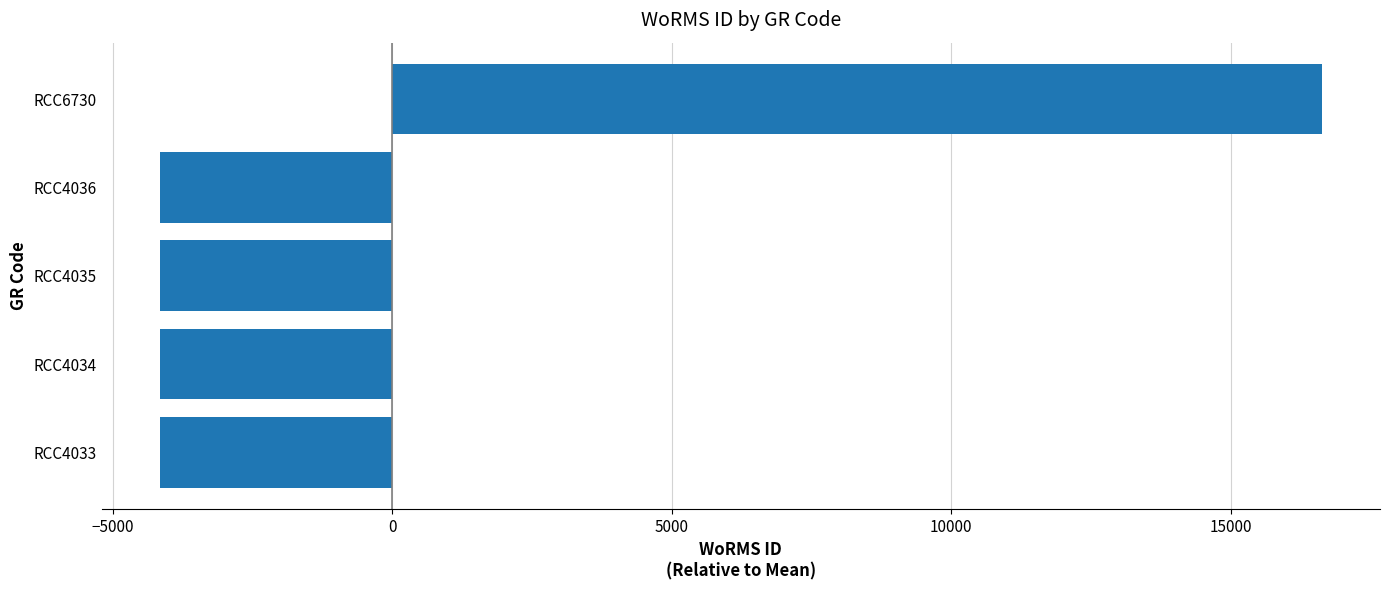

How many values are below zero?

4